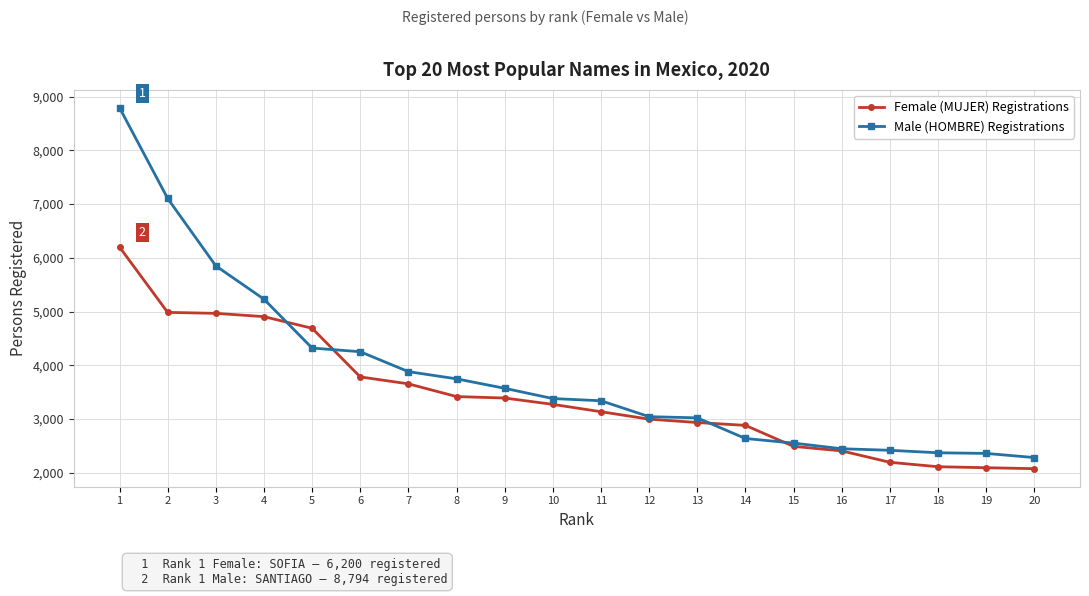

Which series has the largest total across all categories?

Male (HOMBRE) Registrations